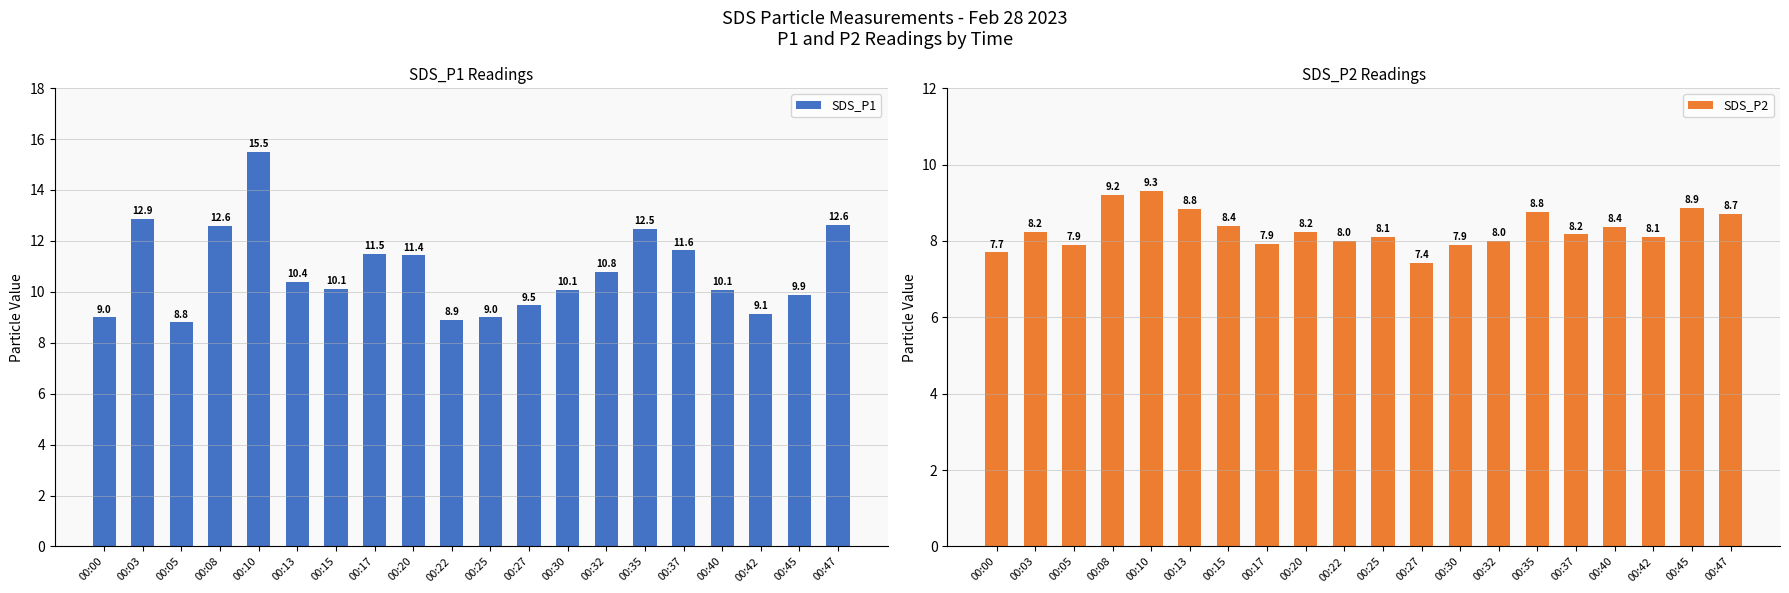

What are all the series names shown in the legend?

SDS_P1, SDS_P2